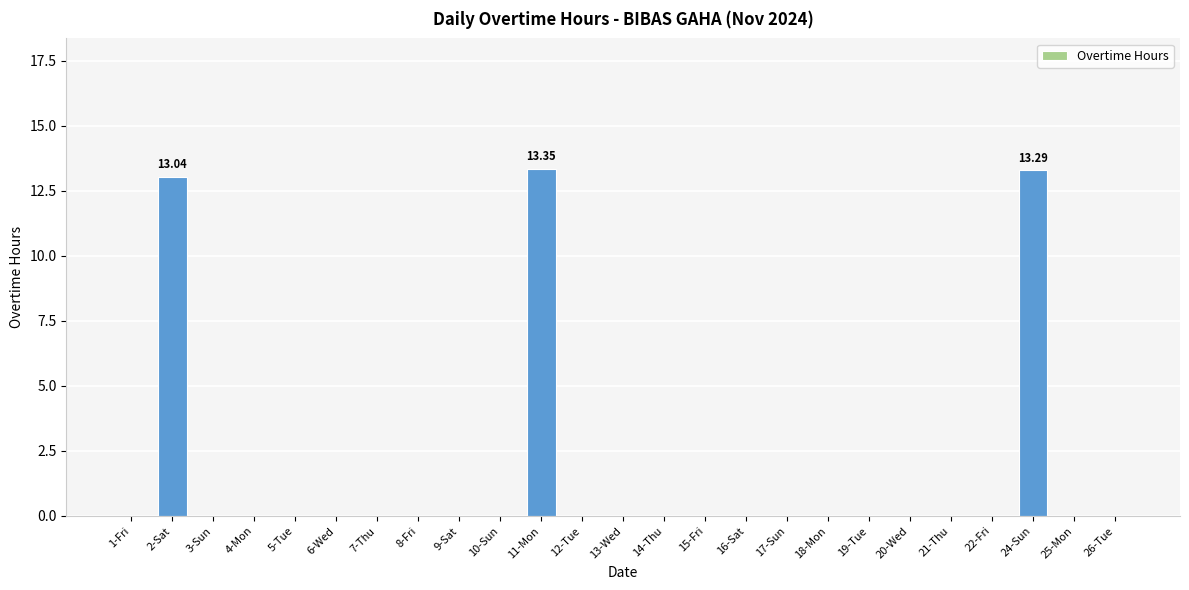

Is it true that the value at 15-Fri is -8.9?

False